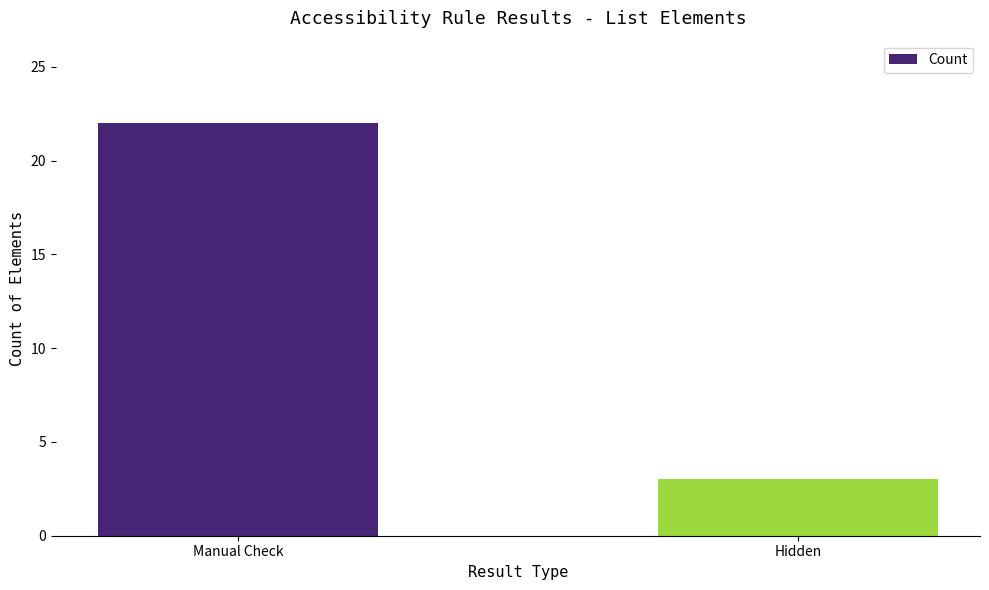

Rank the categories by value from highest to lowest.

Manual Check, Hidden